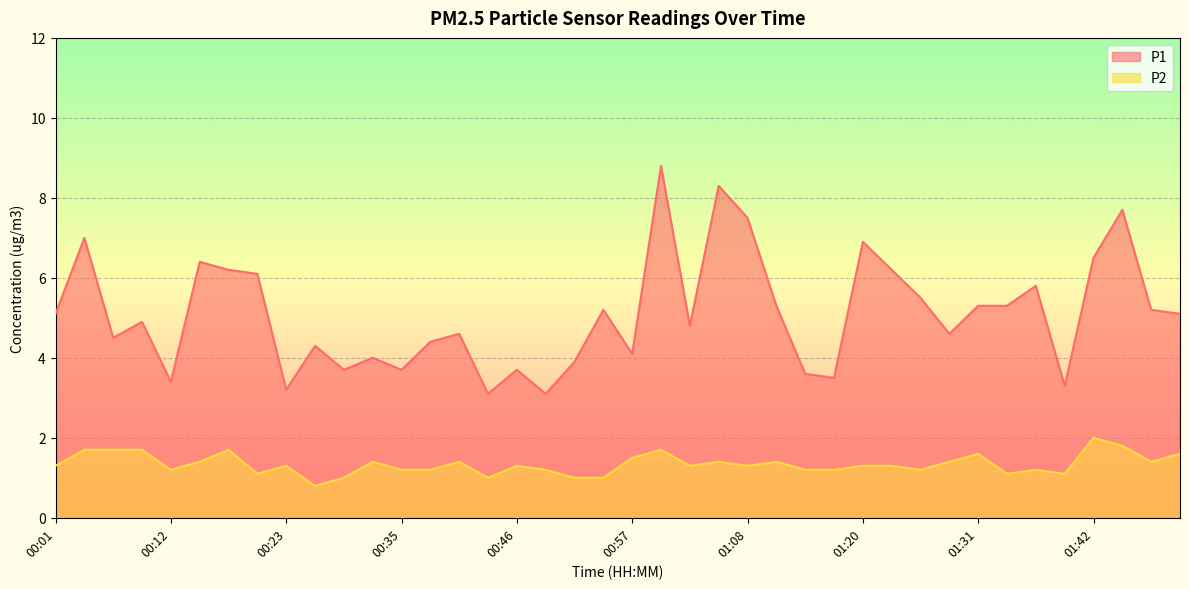

Which series has the widest spread of values?

P1